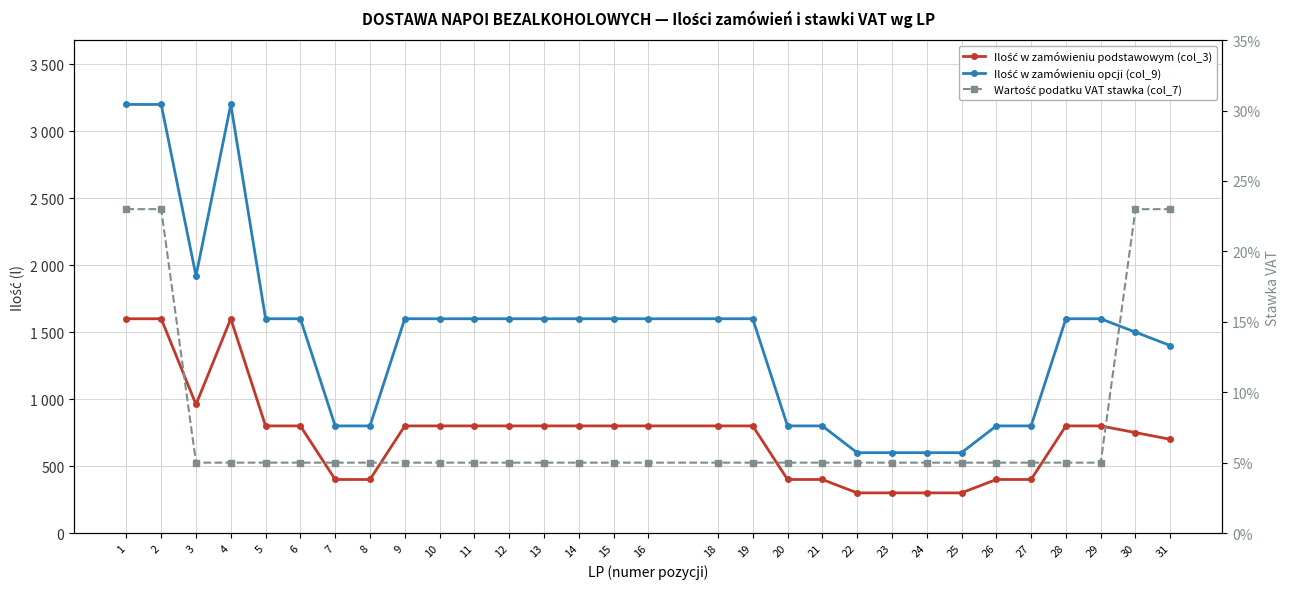

What is the value of the Ilość w zamówieniu podstawowym (col_3) point at the 19th from the left?

400.0